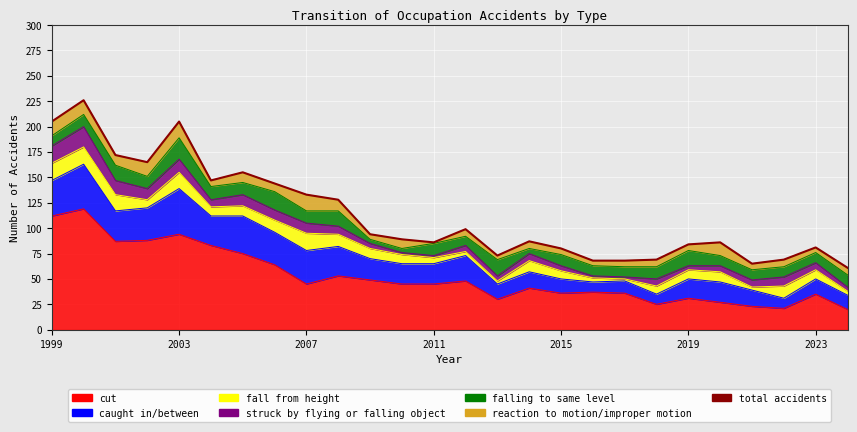

What is the ratio of the value at 2003 to the value at 22?

3.5